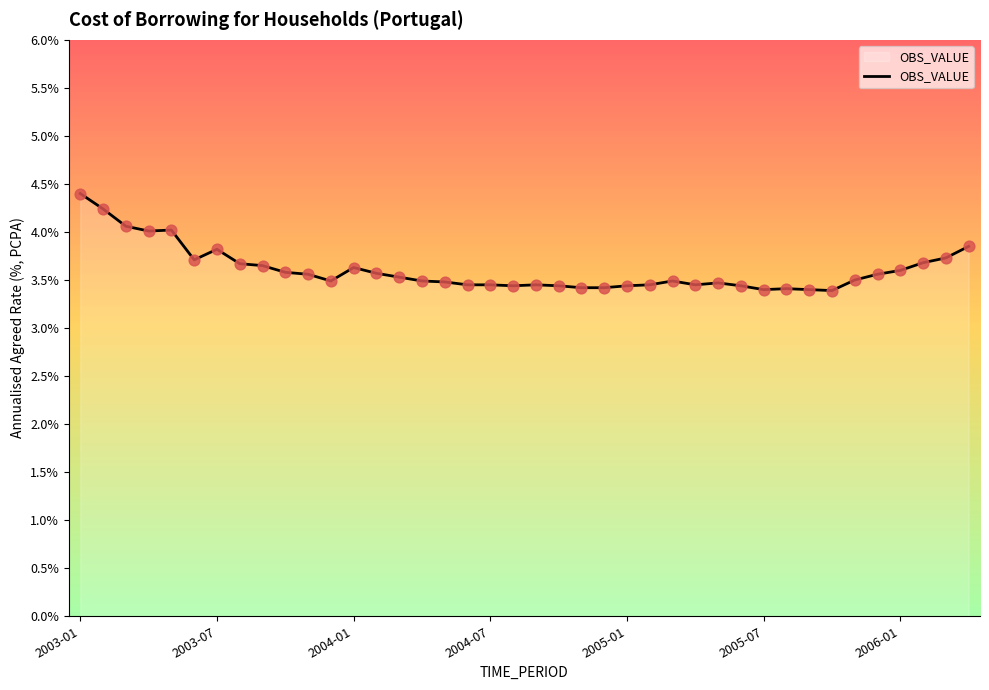

What is the difference between the maximum and minimum values?

1.0